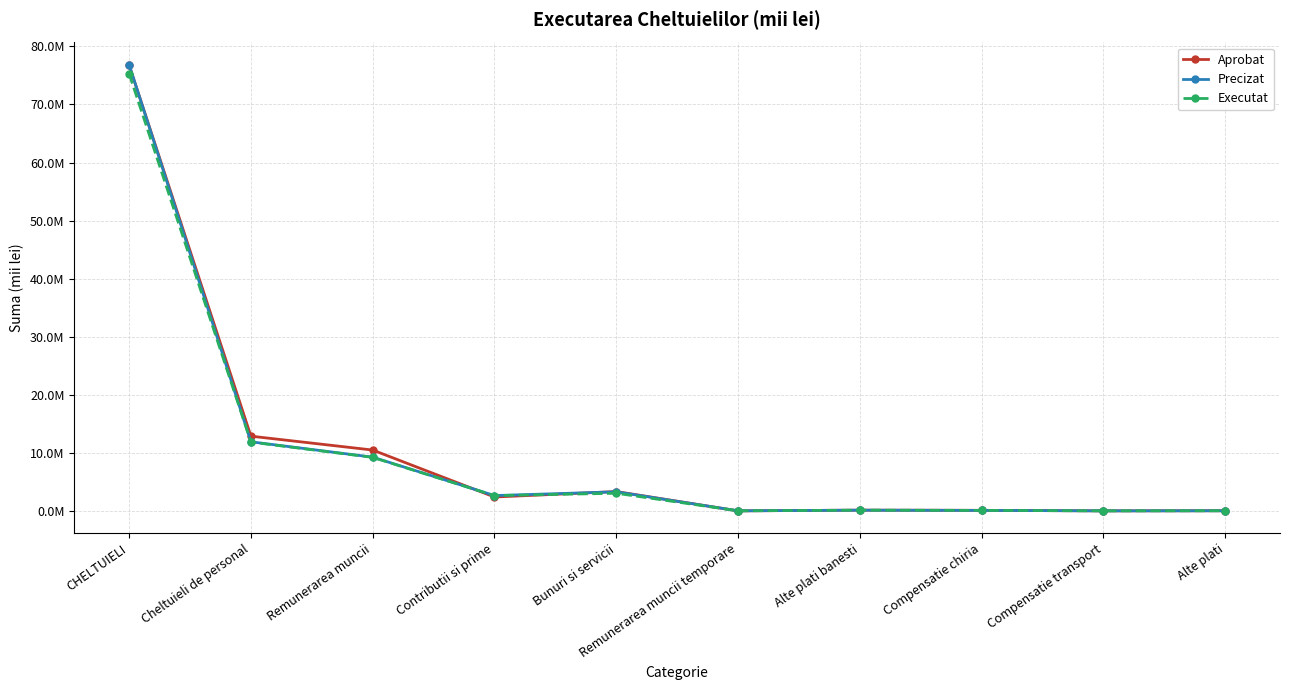

True or false: Executat has a value of 564204.9 at Contributii si prime.

False